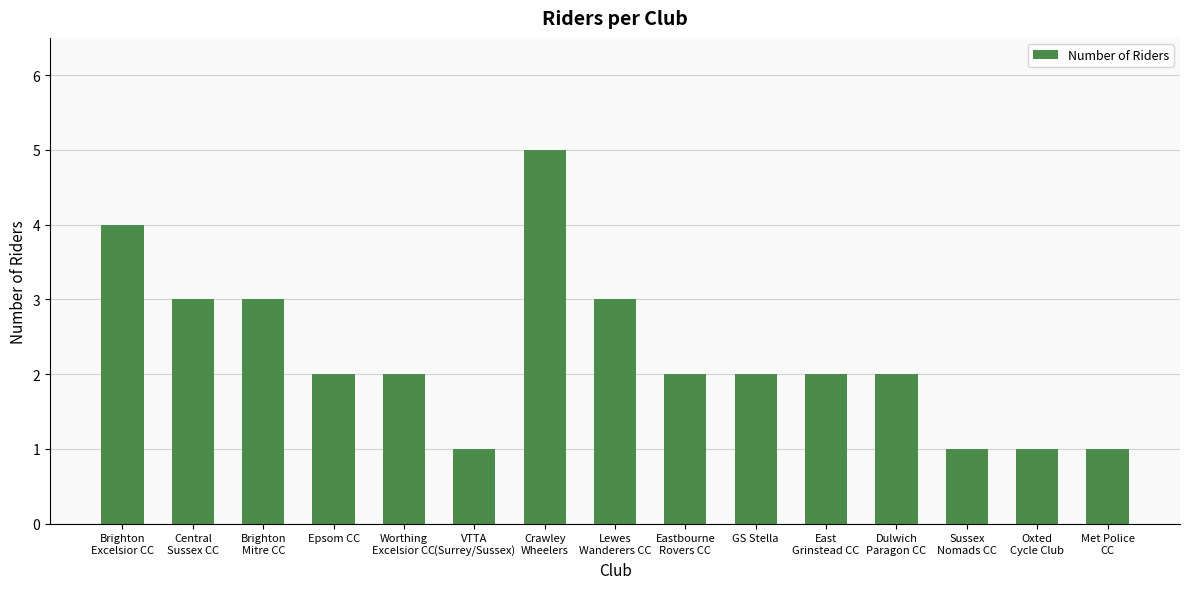

What is the difference between the maximum and second lowest values?

4